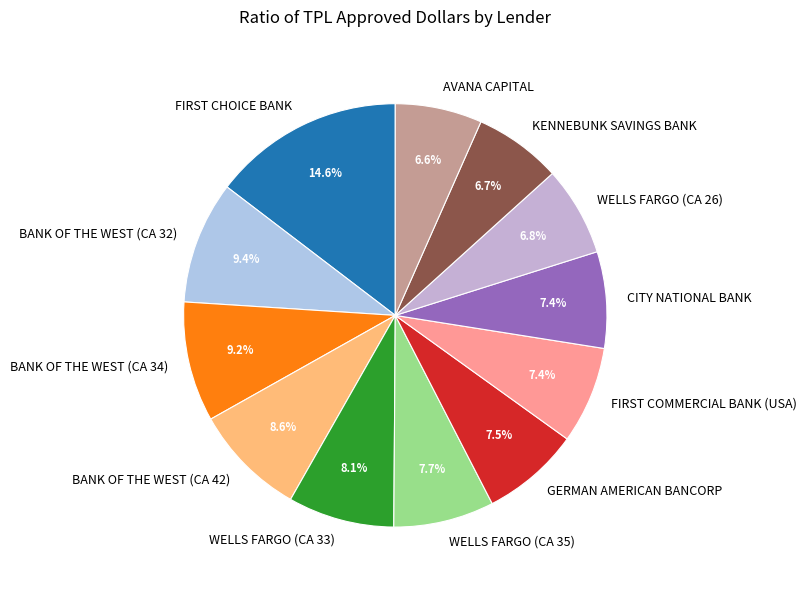

Does WELLS FARGO (CA 33) represent more than half of the total?

No